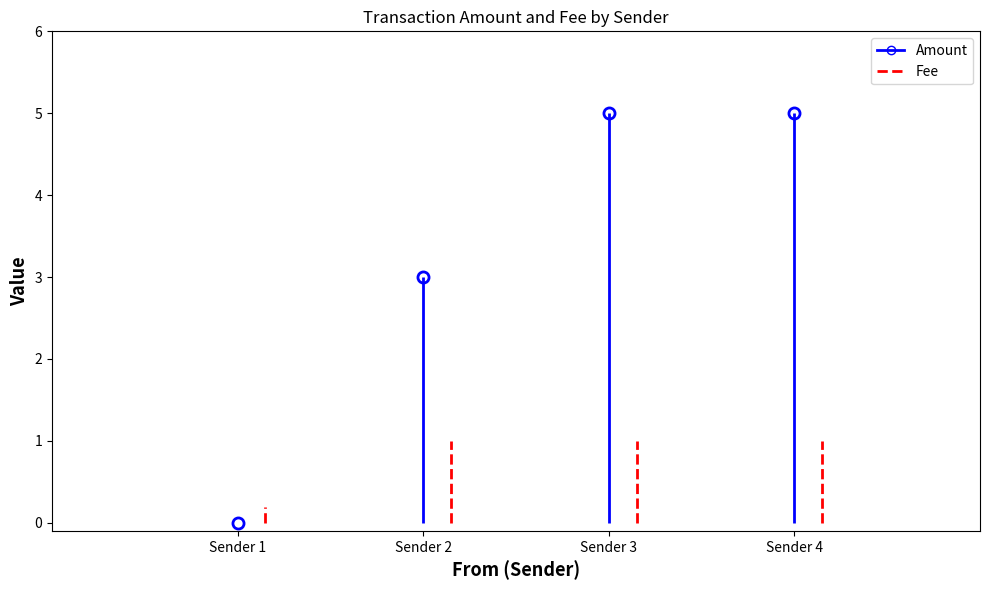

The value of Amount at S-7F5P-YS47-LB6B-7CST4 is 1.6. True or false?

False